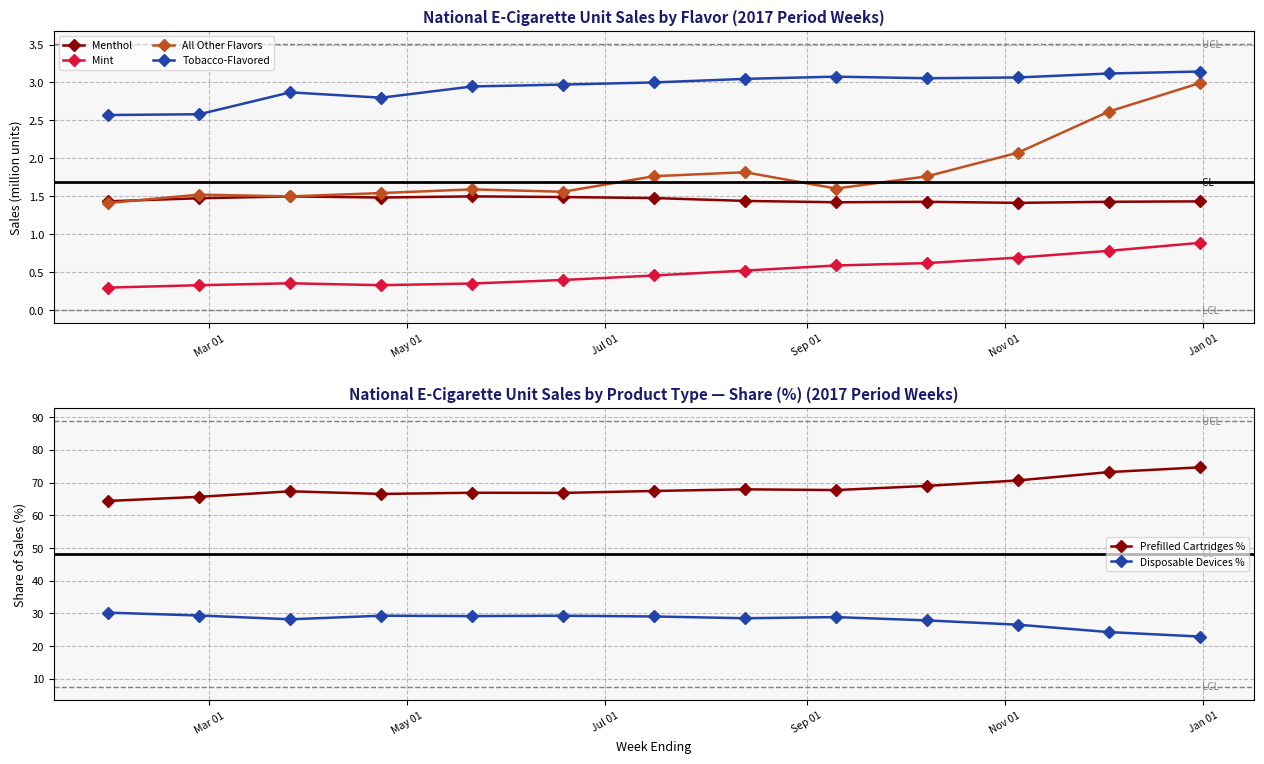

How many values in the Disposable Devices % series are below 28?

4